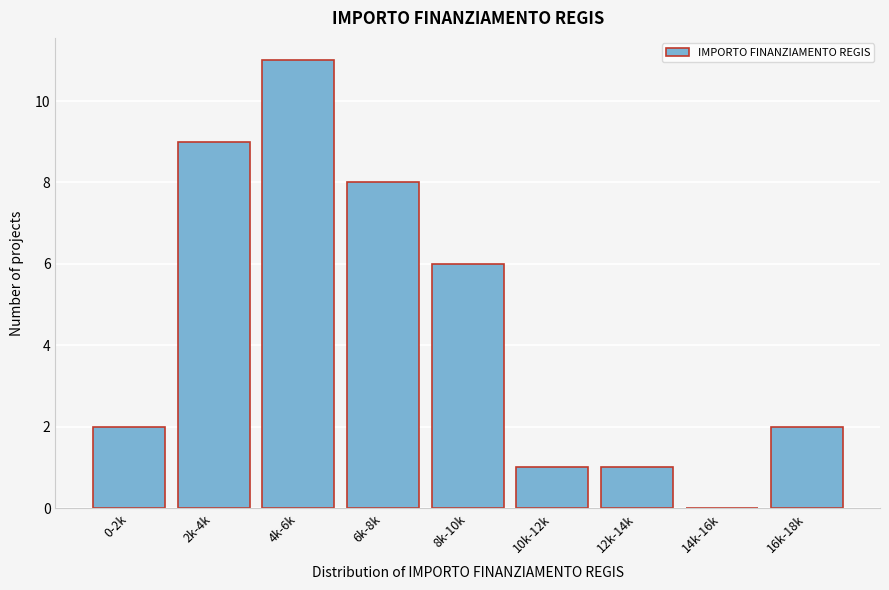

Reading left to right, list all the values displayed in this chart.

0-2k=2	2k-4k=9	4k-6k=11	6k-8k=8	8k-10k=6	10k-12k=1	12k-14k=1	14k-16k=0	16k-18k=2